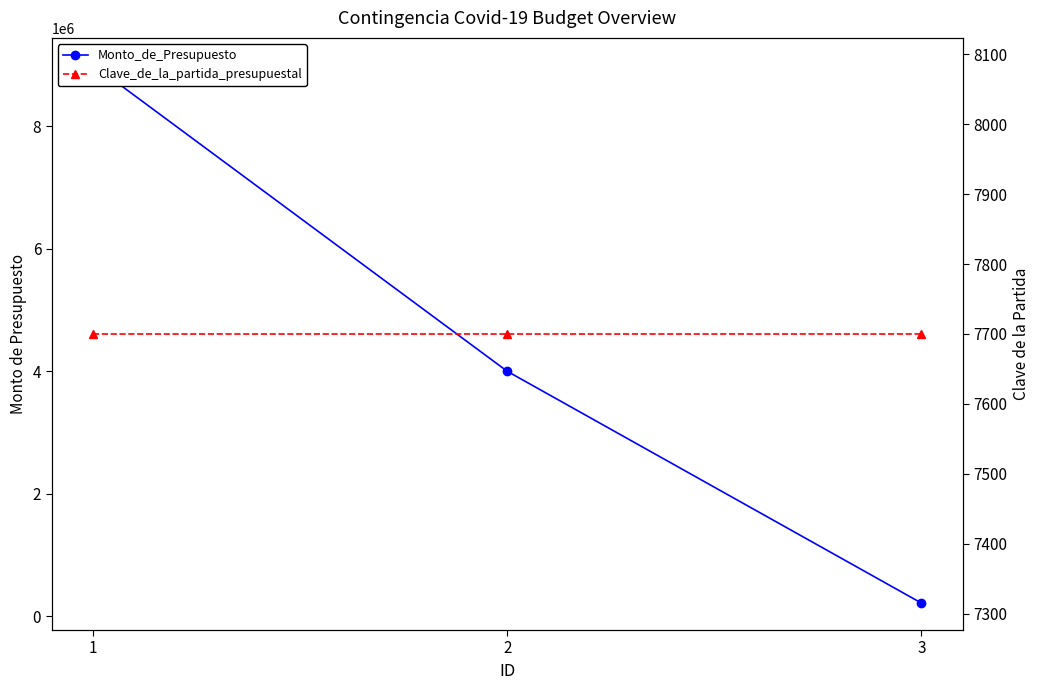

True or false: Clave_de_la_partida_presupuestal has a value of 7700 at 1.

True